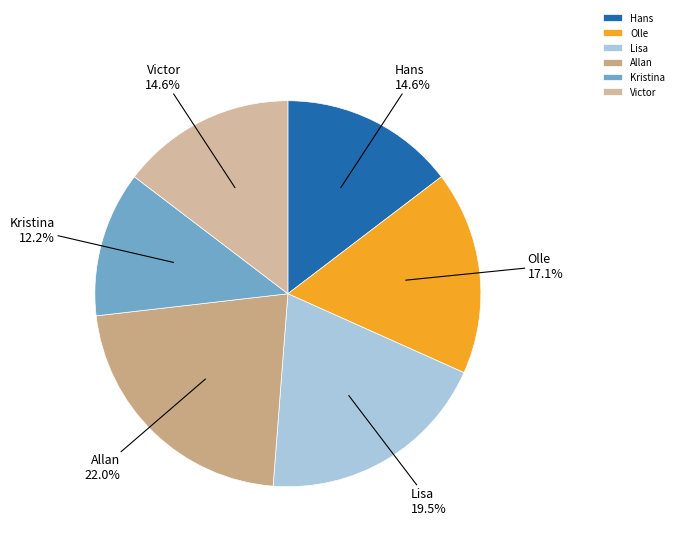

Which has a higher value, Hans or Kristina?

Hans